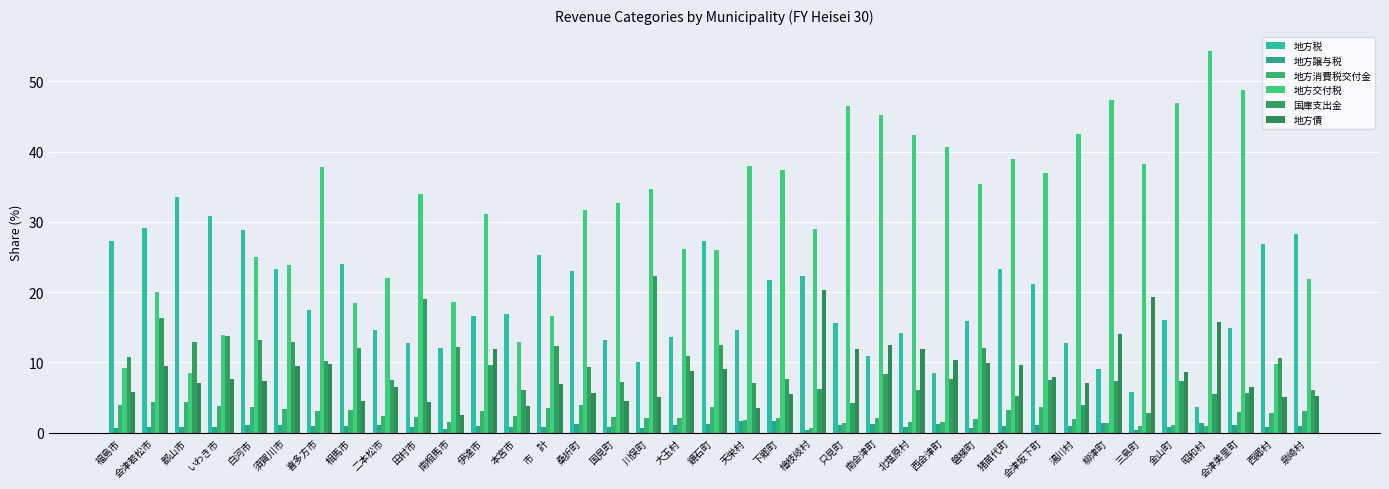

What is the label of the 6th bar from the left?

須賀川市